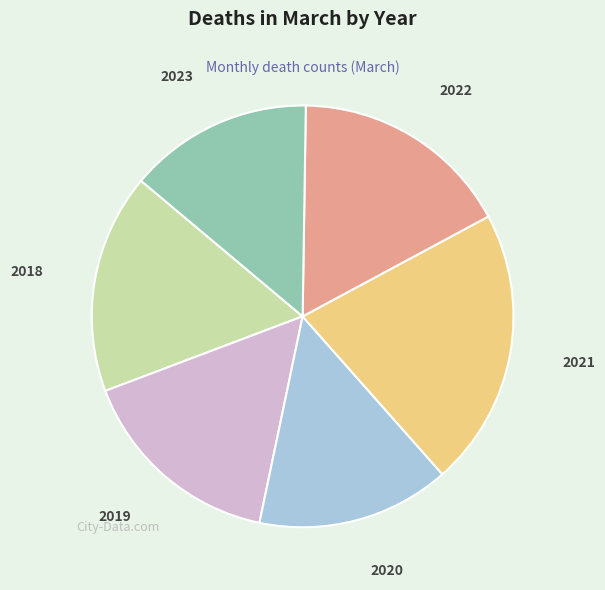

The 2023 slice represents 3% of the pie. True or false?

False